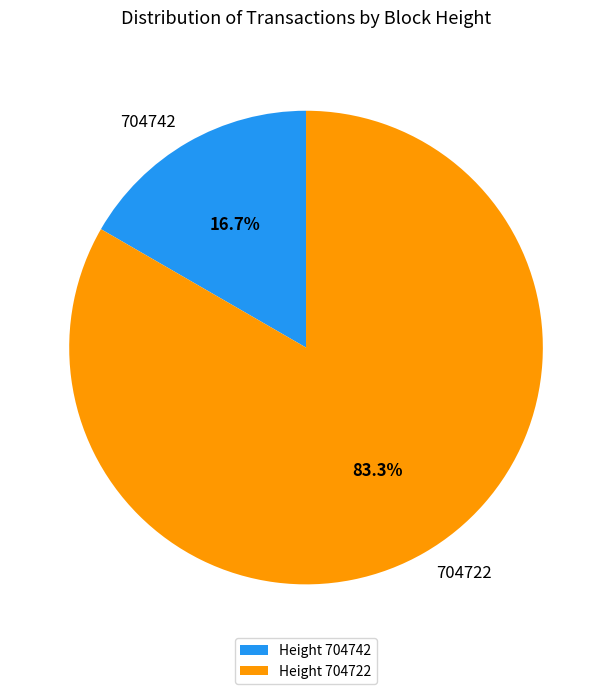

Does 704742 represent more than half of the total?

No